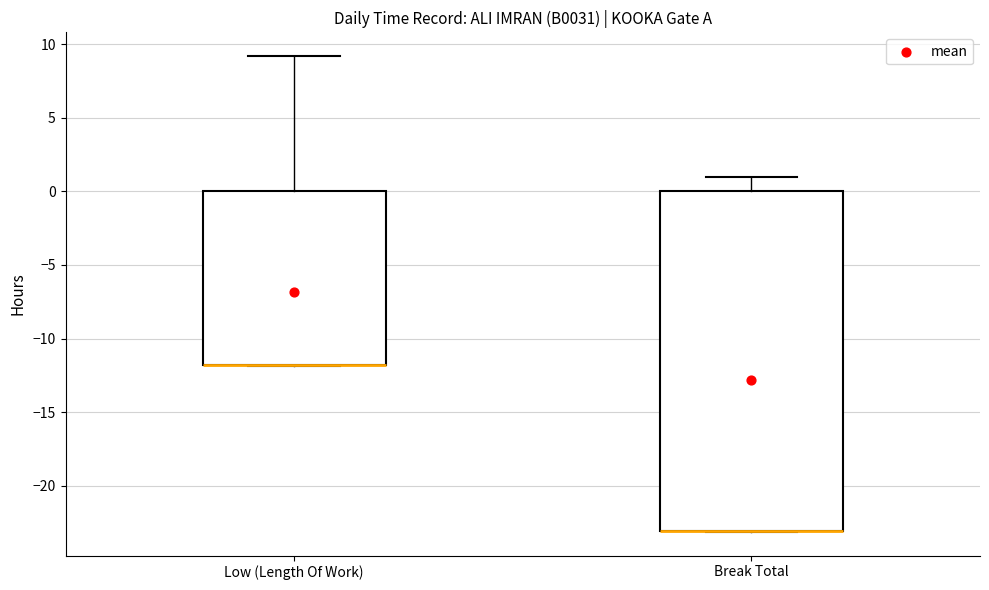

Which box is the tallest, from its lower edge to its upper edge?

Break Total